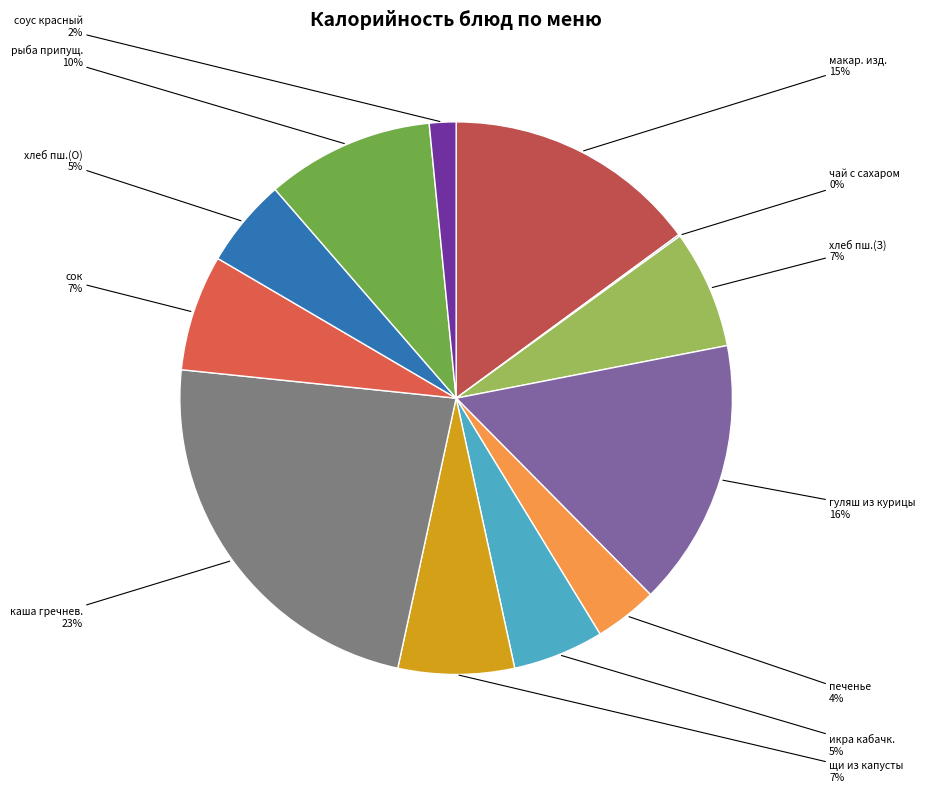

How many segments does this pie chart have?

12